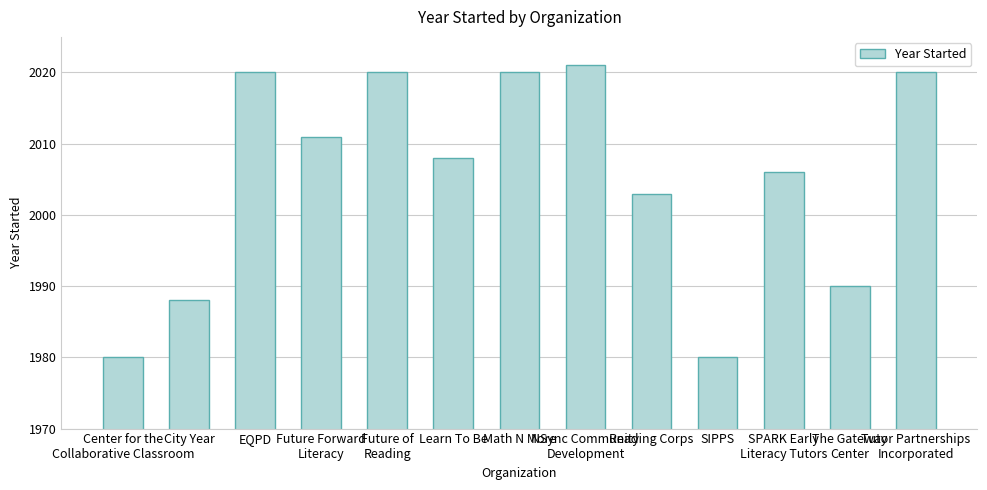

Are the bars horizontal?

No